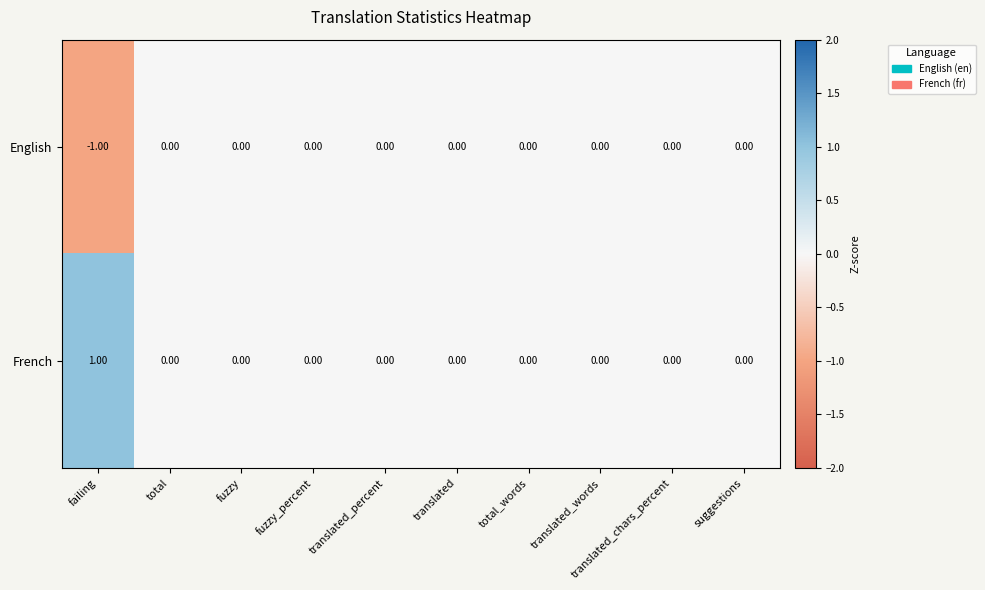

Which series has the largest total across all categories?

French